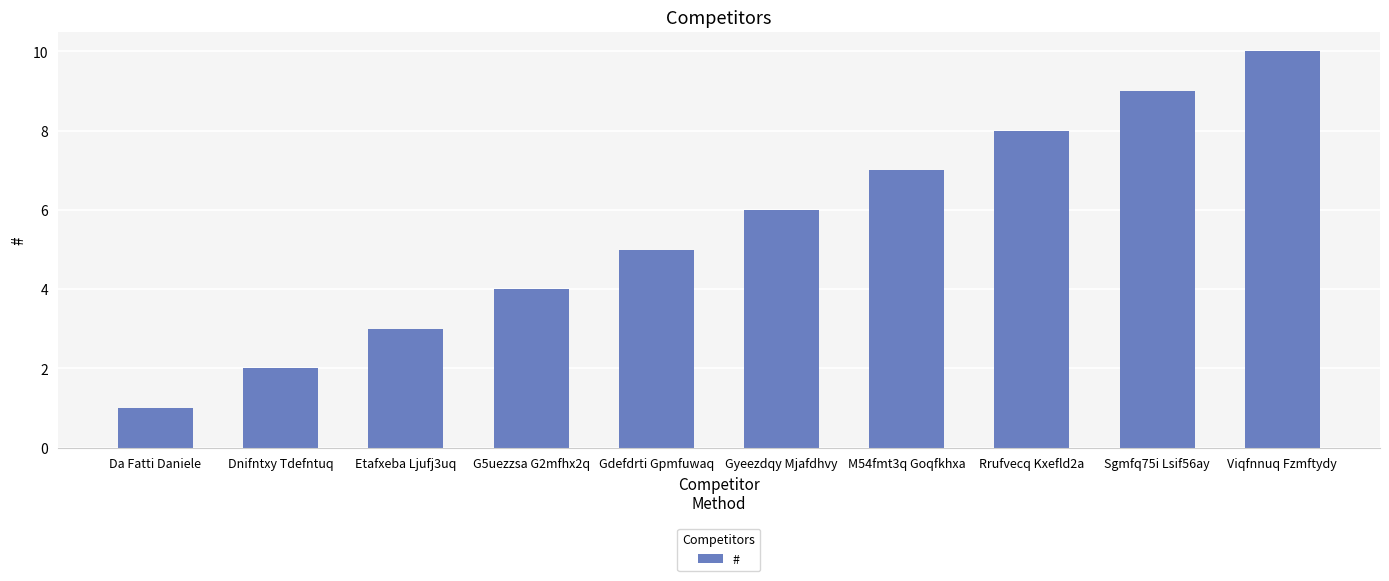

Are the bars horizontal?

No